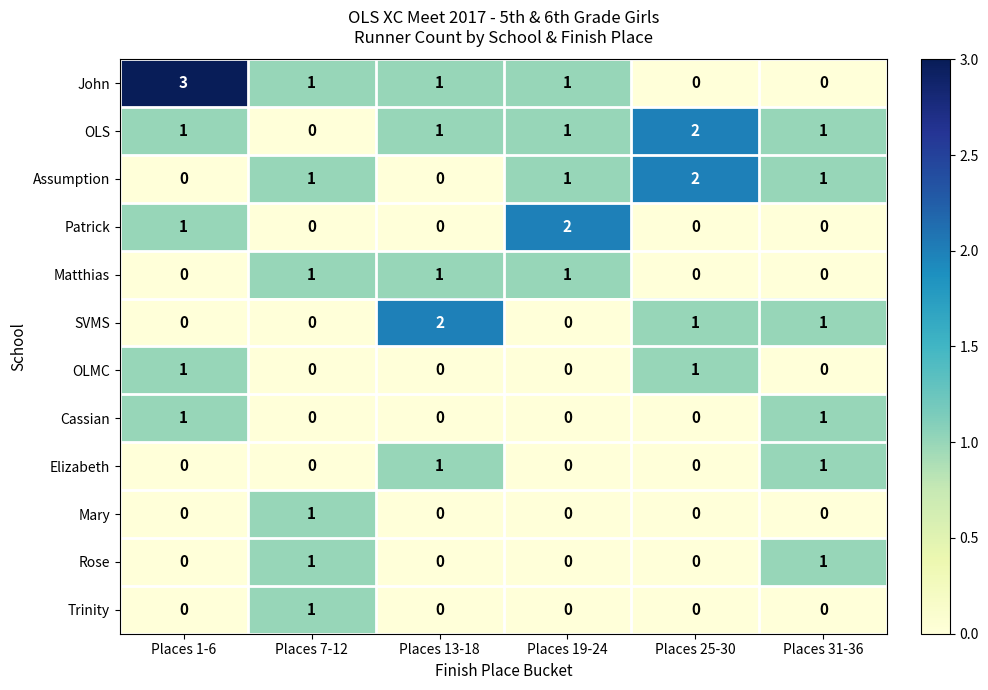

What is the spread (max minus min) of values at Places 31-36?

1